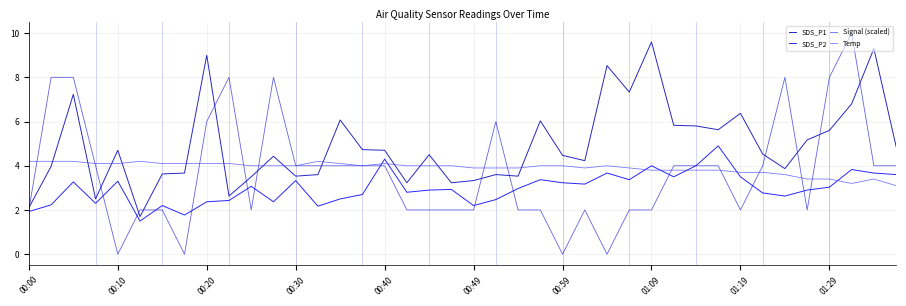

Which series has the widest spread of values?

Signal (scaled)